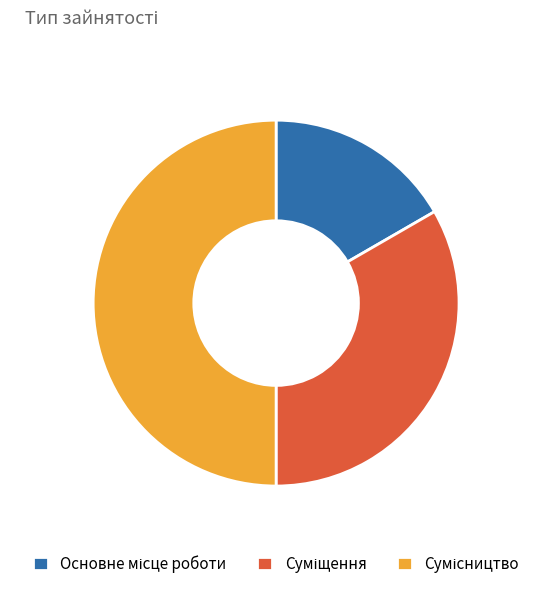

What percentage is the Основне місце роботи slice, to the nearest percent?

17%